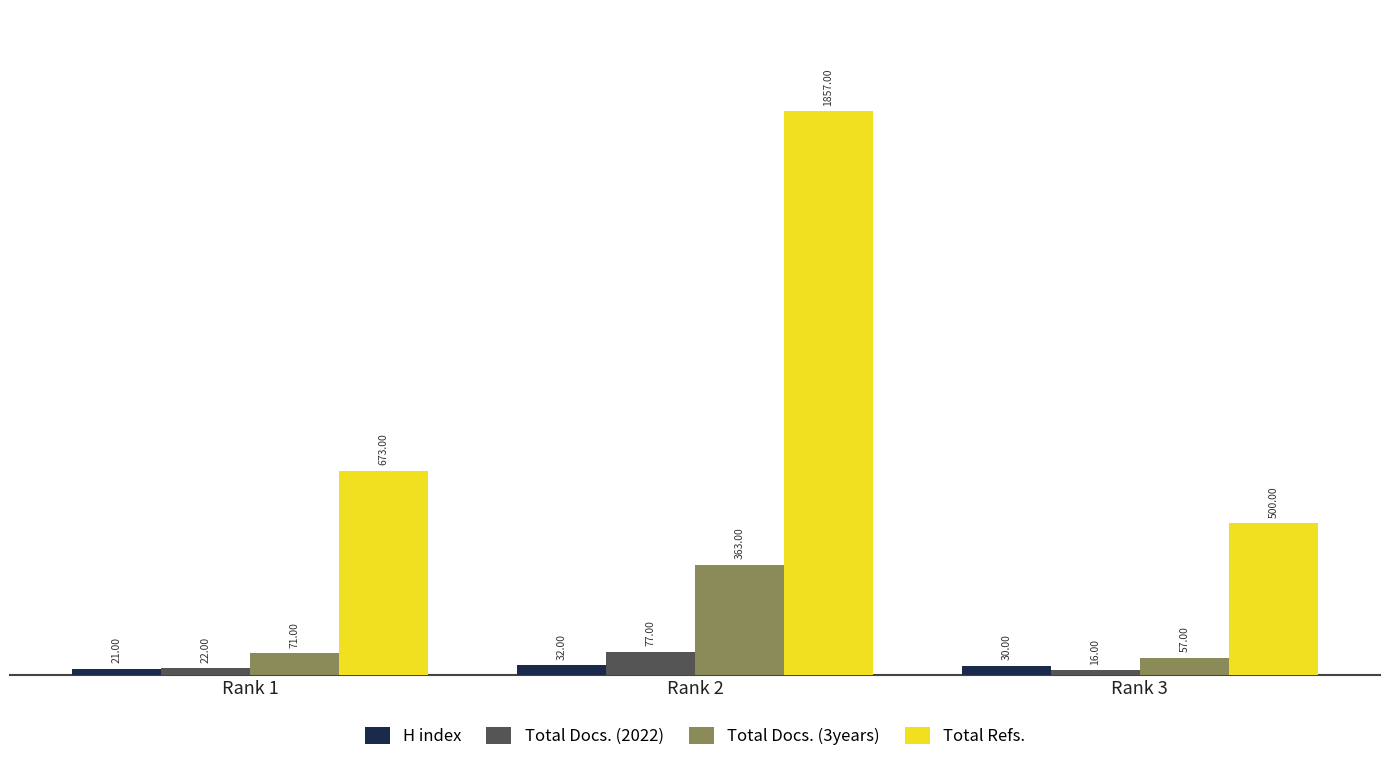

What is the difference between the maximum and minimum values in the Total Docs. (2022) series?

61